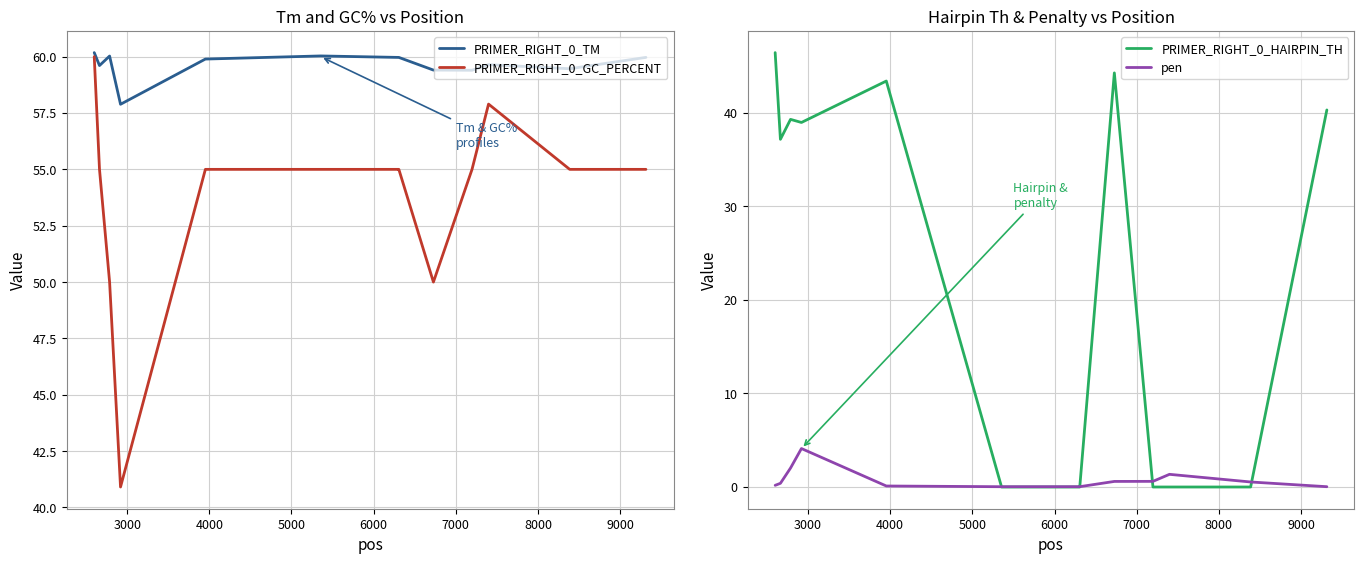

What is the highest value of the PRIMER_RIGHT_0_GC_PERCENT series?

60.0